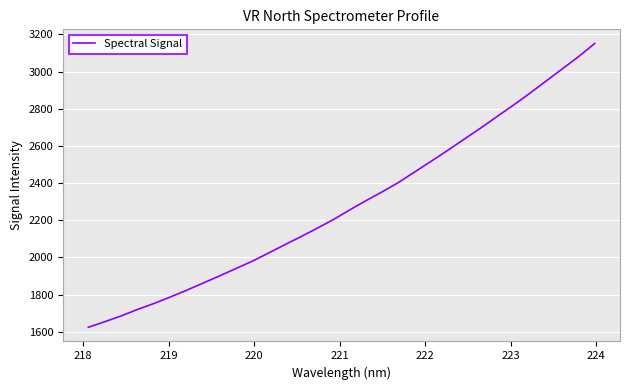

What is the difference between the maximum and minimum values?

1526.8